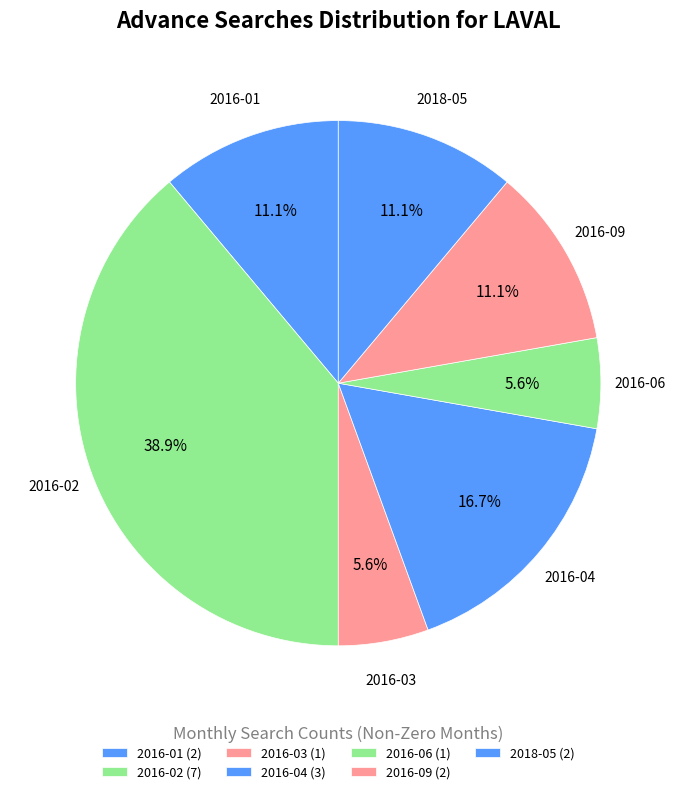

Count the number of slices in the pie.

7